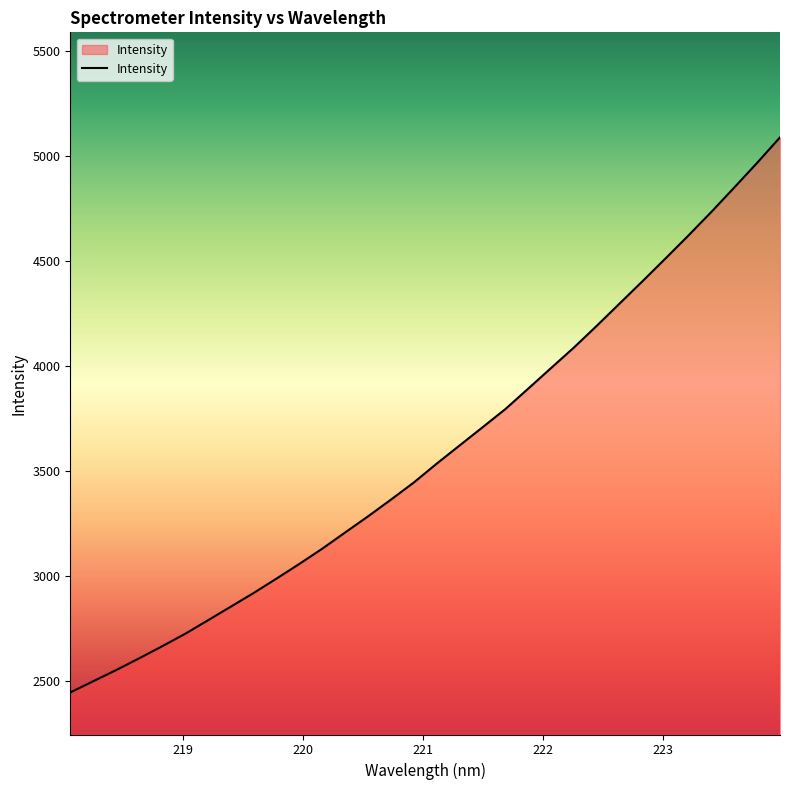

Reading right to left, extract all data points from this chart.

5086.7	4965.5	4848.0	4732.1	4620.1	4511.1	4403.2	4297.3	4191.0	4087.3	3989.6	3891.4	3793.8	3706.9	3620.6	3534.1	3444.3	3362.6	3283.0	3206.3	3129.0	3056.5	2986.4	2917.8	2852.4	2787.4	2722.8	2663.7	2606.6	2550.8	2497.6	2444.2